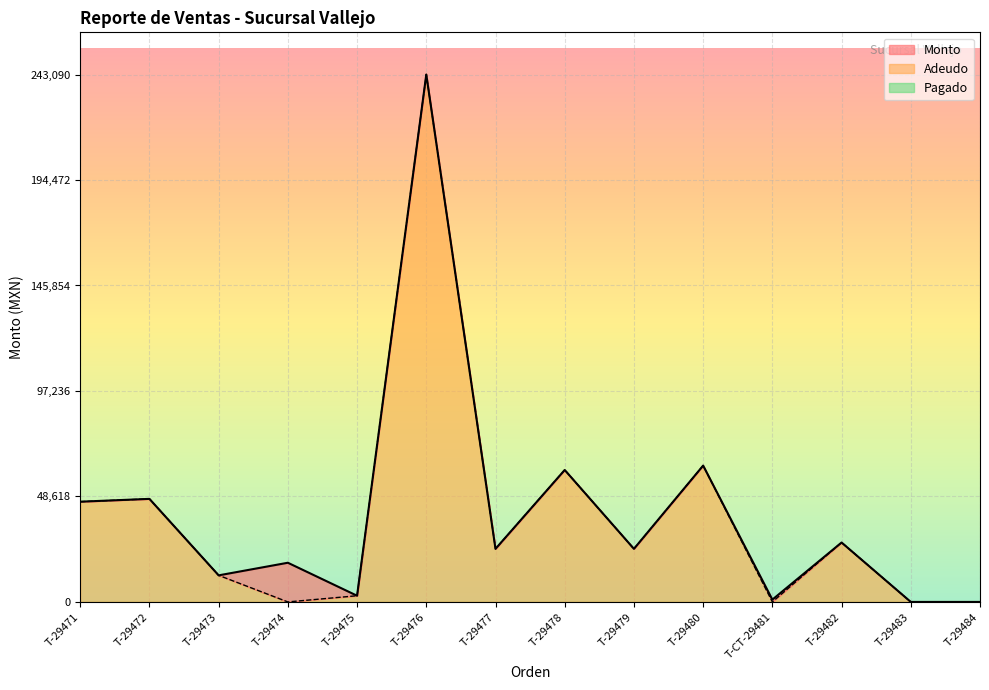

What value does the Monto series have at T-29475?

2856.0